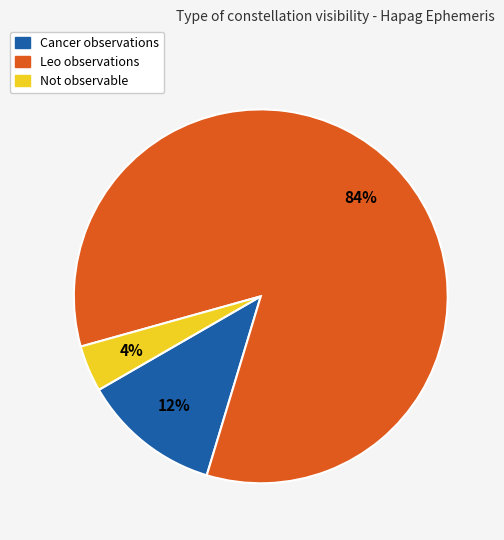

Is there any slice that represents more than half of the pie?

Yes